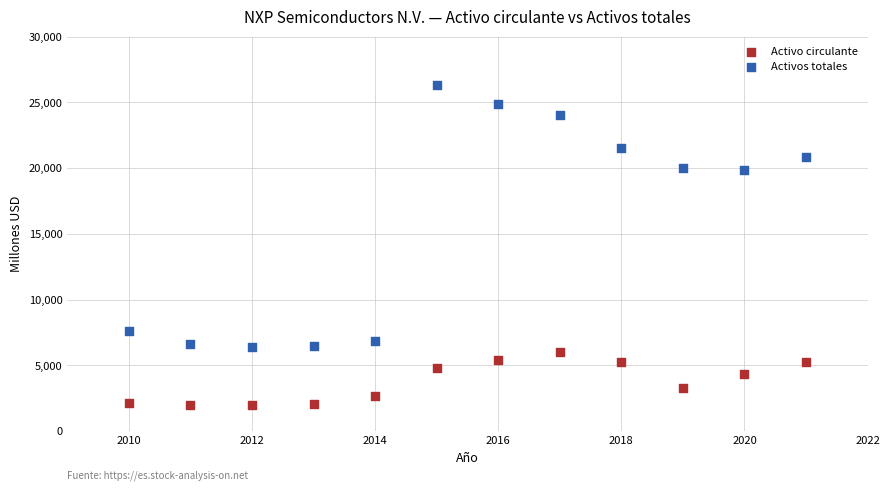

Which series contains the lowest Y value?

Activo circulante